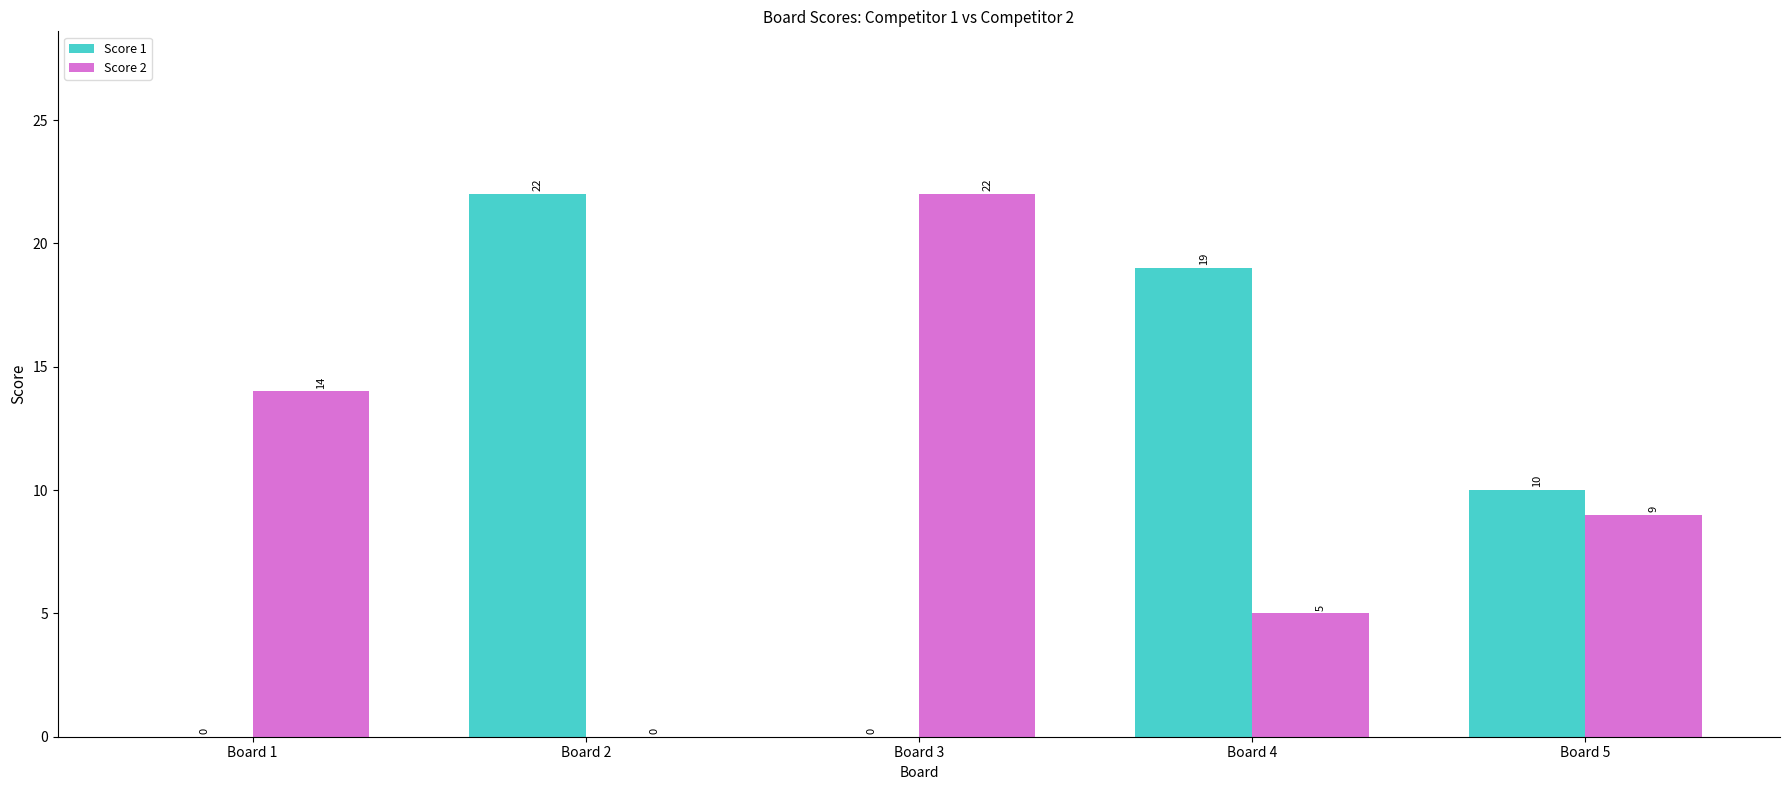

At which category is the sum across all series the highest?

Board 4